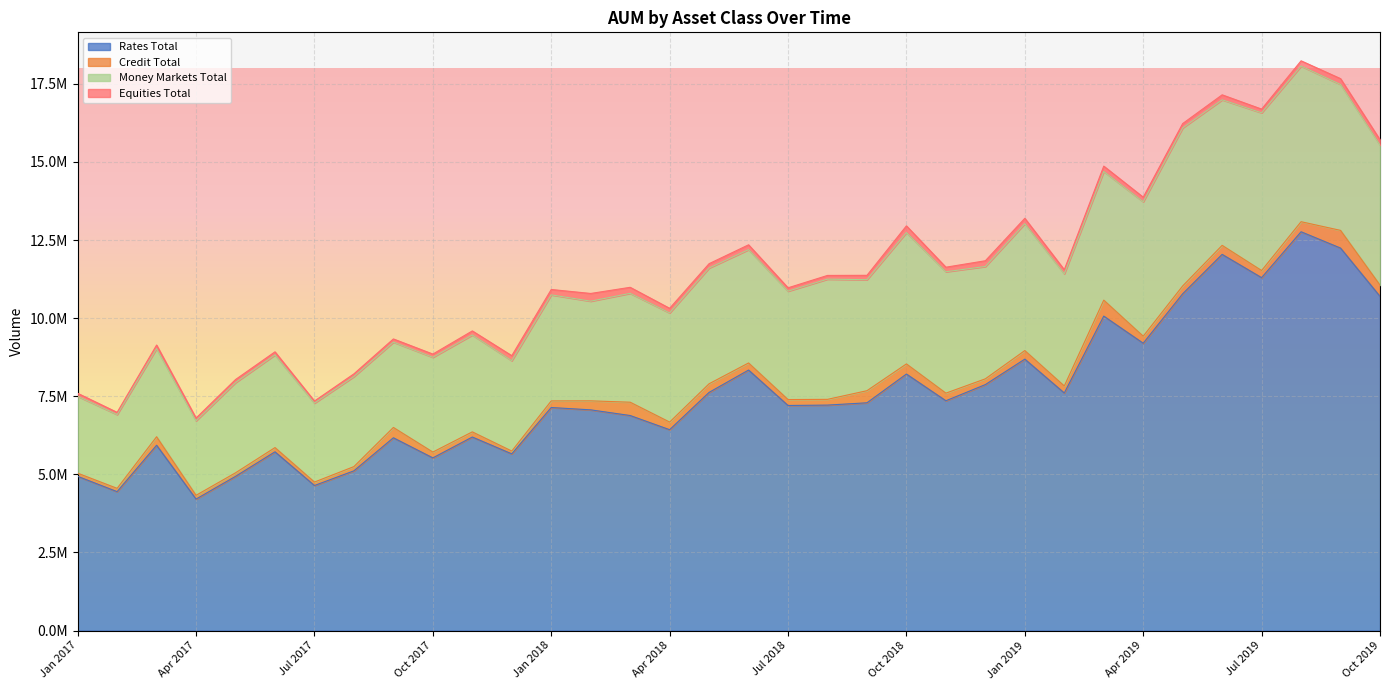

What is the difference between the Credit Total values at Sep 2017 and May 2018?

54558